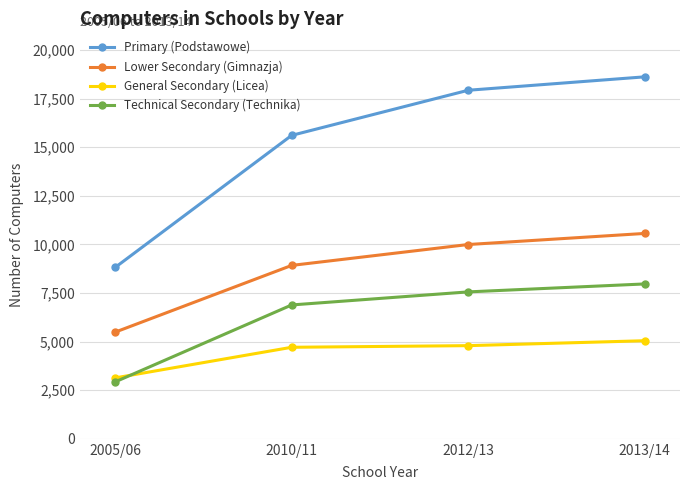

What position from the right is 2005/06?

4